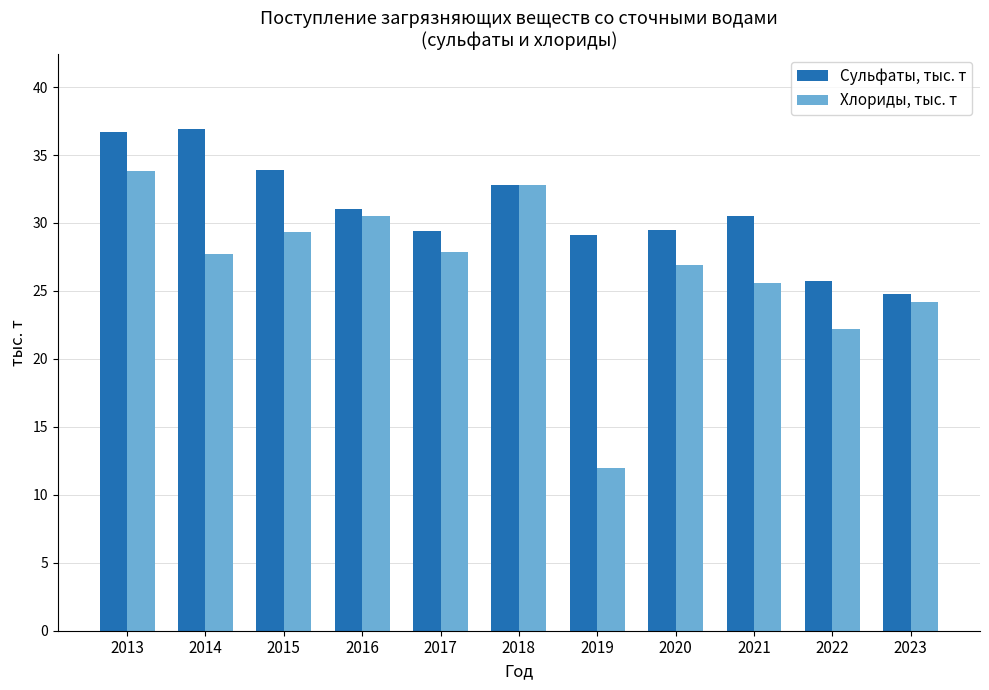

Rank the series at 2015 from highest to lowest value.

Сульфаты, тыс. т, Хлориды, тыс. т